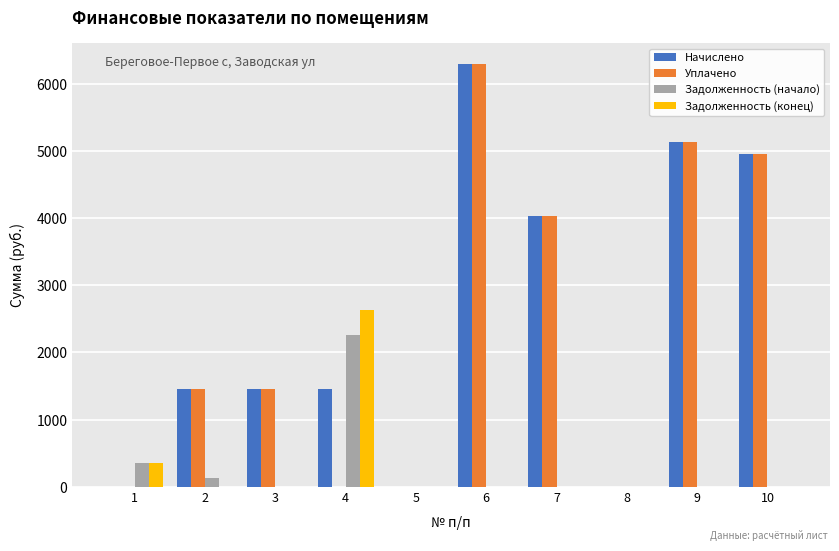

Reading left to right, what are all the values shown in this chart?

Начислено: 0.0	1452.5	1452.5	1452.5	0.0	6303.6	4039.2	0.0	5140.8	4957.2
Уплачено: 0.0	1452.5	1452.5	0.0	0.0	6303.6	4039.2	0.0	5140.8	4957.2
Задолженность (начало): 352.4	121.0	0.0	2264.2	0.0	0.0	0.0	0.0	0.0	0.0
Задолженность (конец): 352.4	0.0	0.0	2627.3	0.0	0.0	0.0	0.0	0.0	0.0